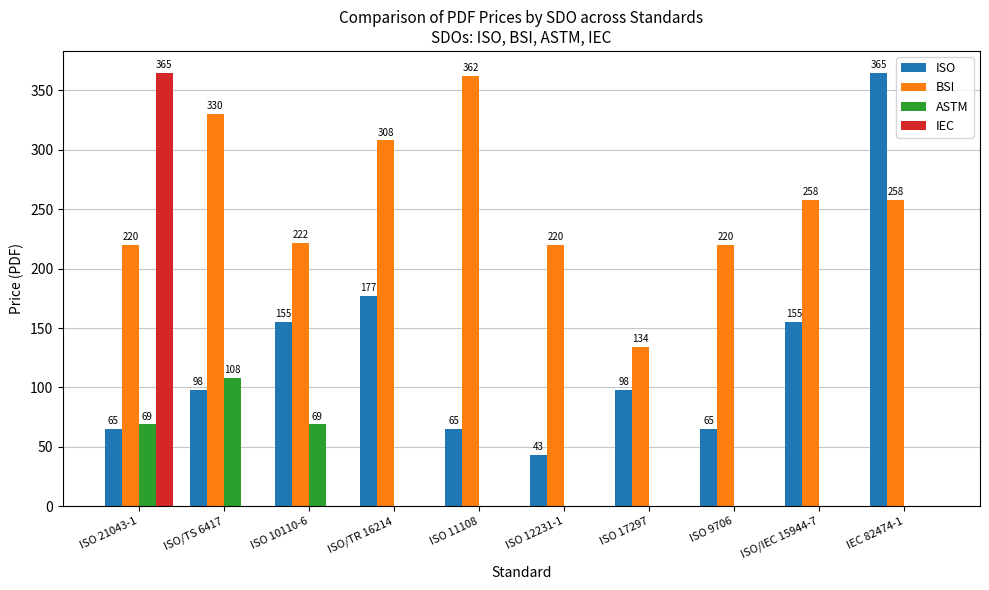

Which series changed the most between ISO/TS 6417 and ISO/IEC 15944-7?

ASTM